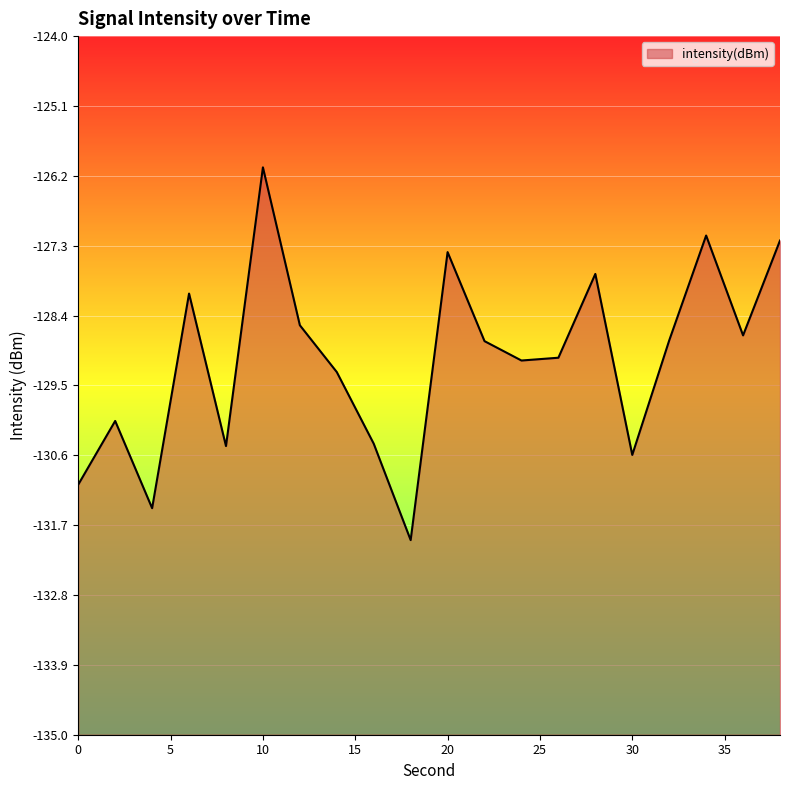

At which category does the chart reach its peak across all series?

10